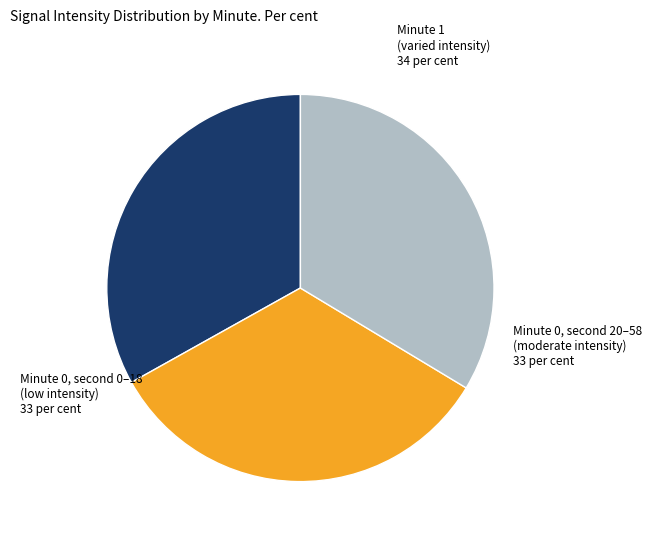

Is there any slice that represents more than half of the pie?

No